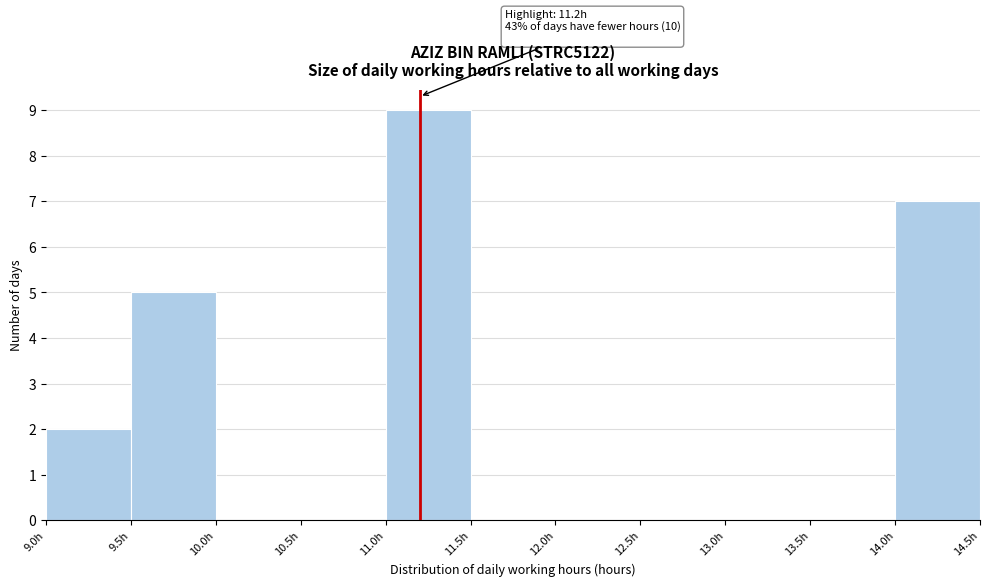

Over which range of the x-axis is the bar tallest?

11.0 to 11.5